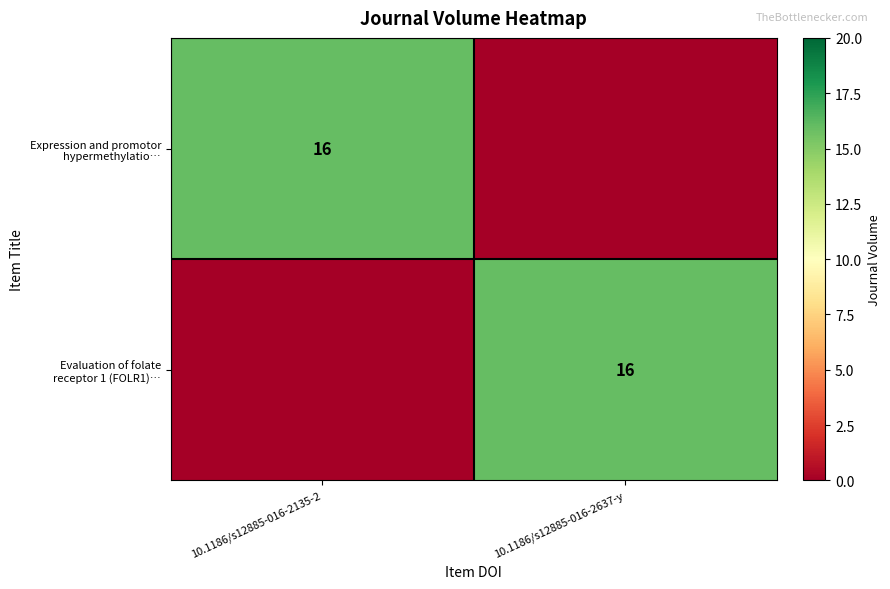

How many values in Evaluation of folate receptor 1 (FOLR1)… are above zero?

1